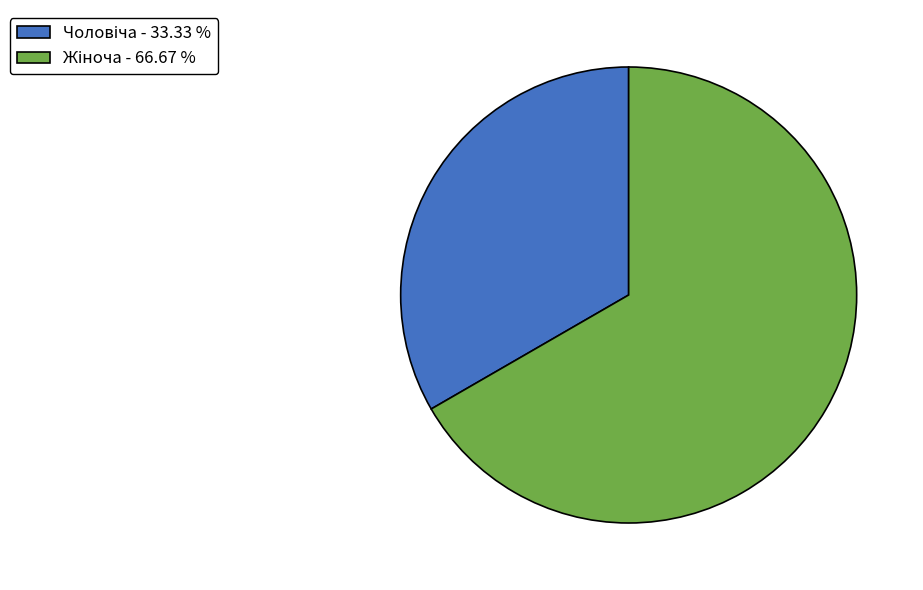

Does any single category account for the majority?

Yes